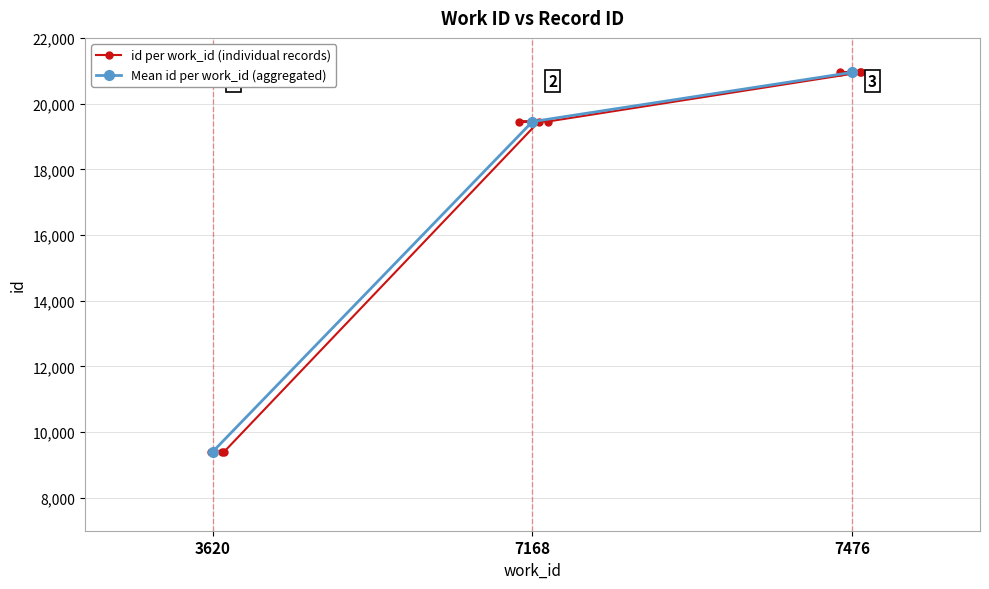

True or false: the data shows 35184 at 7476.

False